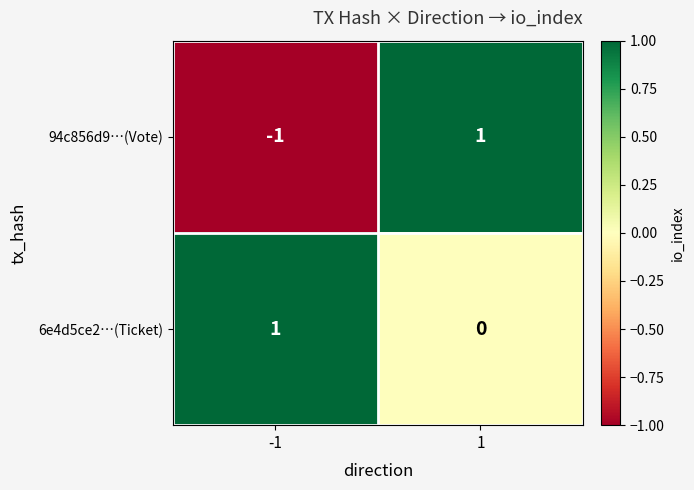

Which series has the largest range (max minus min)?

94c856d9…(Vote)